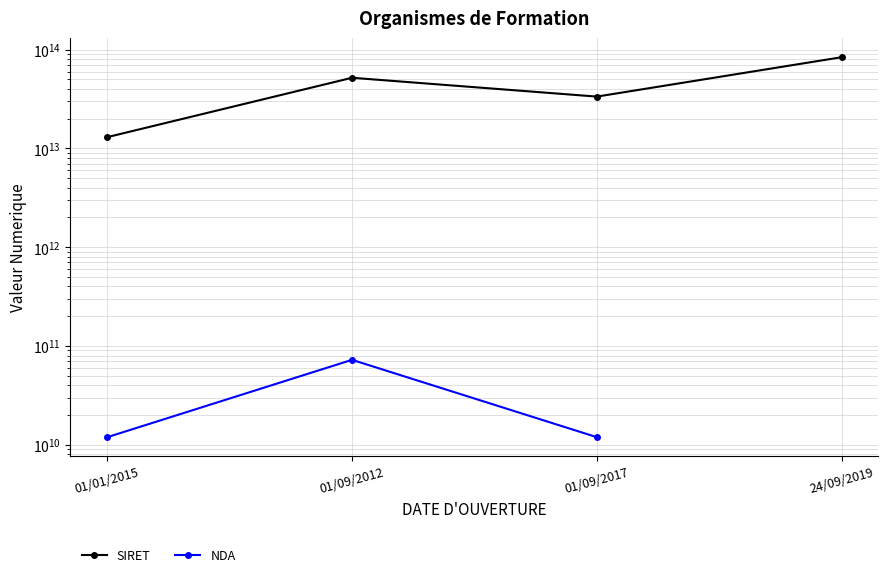

What is the label of the 3rd point from the left?

01/09/2017